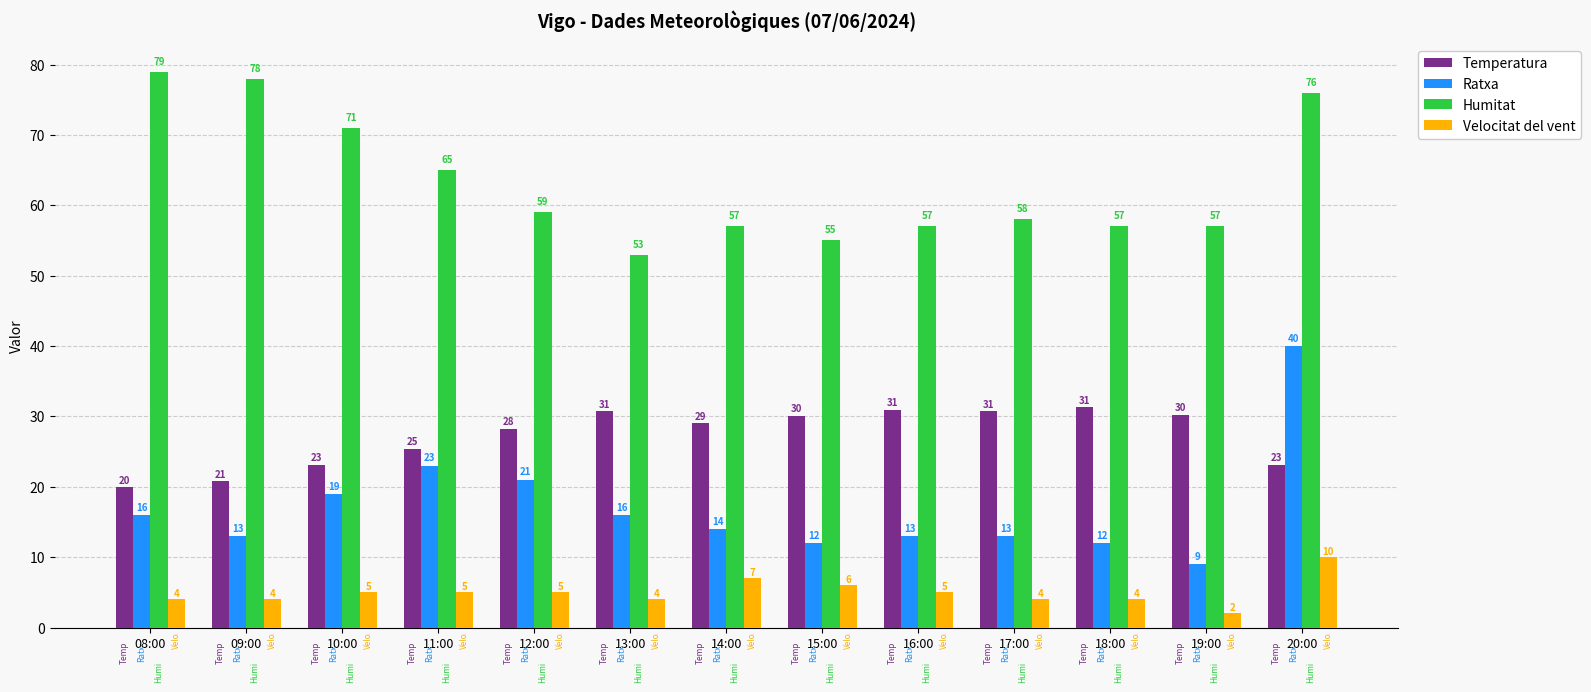

Between 08:00 and 20:00, which series saw the biggest shift?

Ratxa